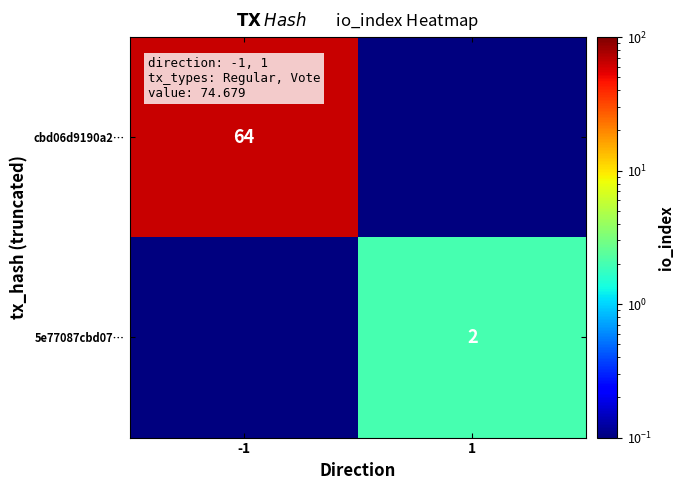

What is the total value across all series at -1?

64.1